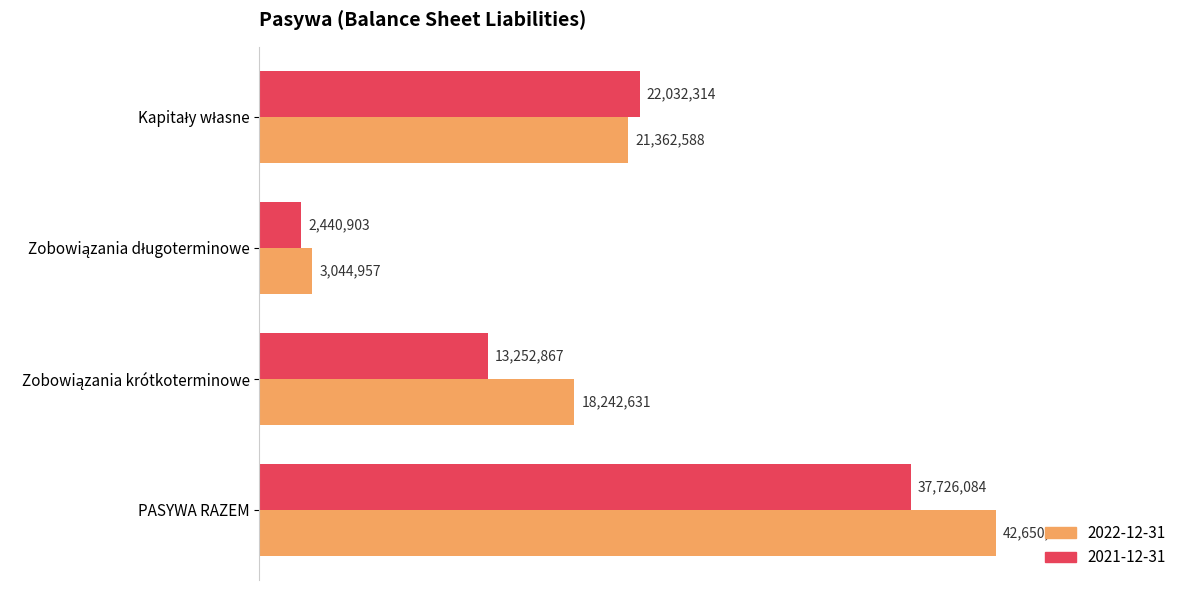

What are all the series names shown in the legend?

2022-12-31, 2021-12-31